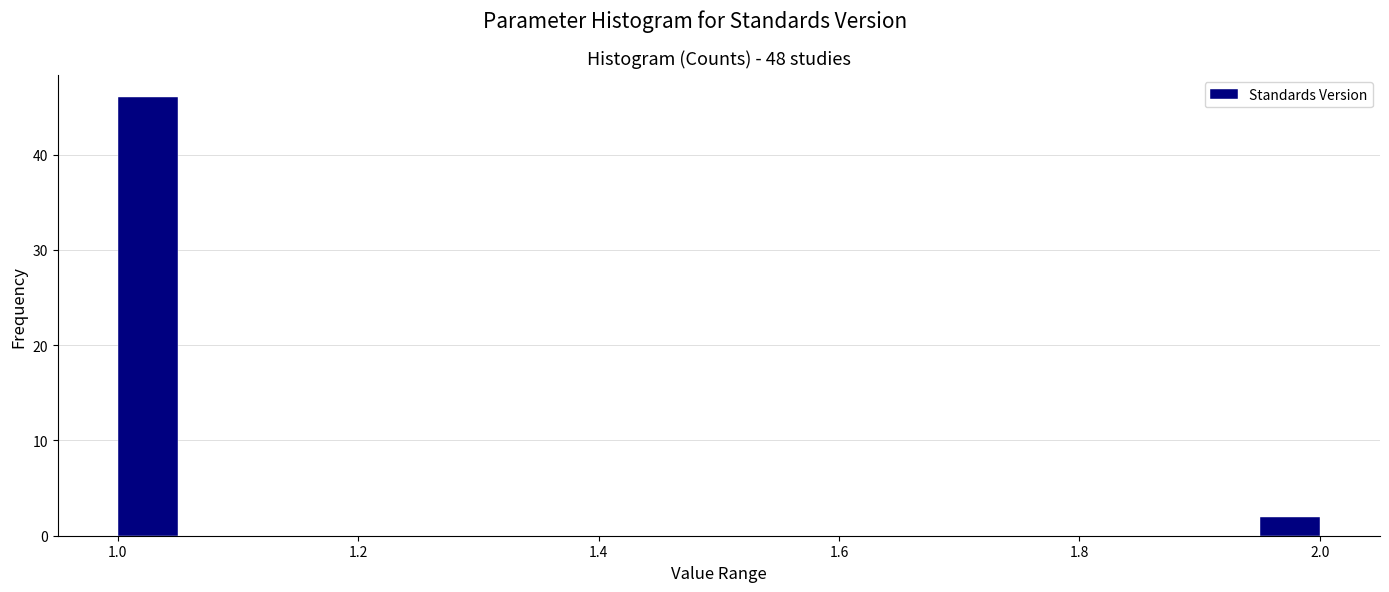

Around what value on the x-axis is the tallest bar? Give the approximate position of its centre, as read against the axis.

1.02